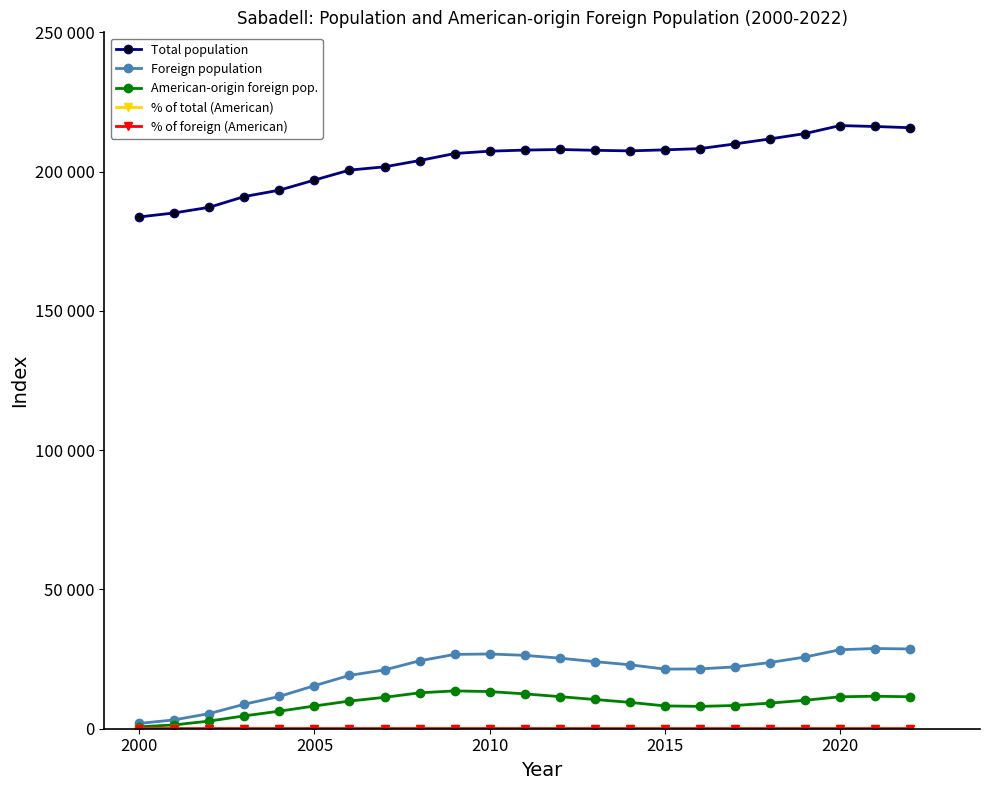

Does the chart have visible grid lines?

No